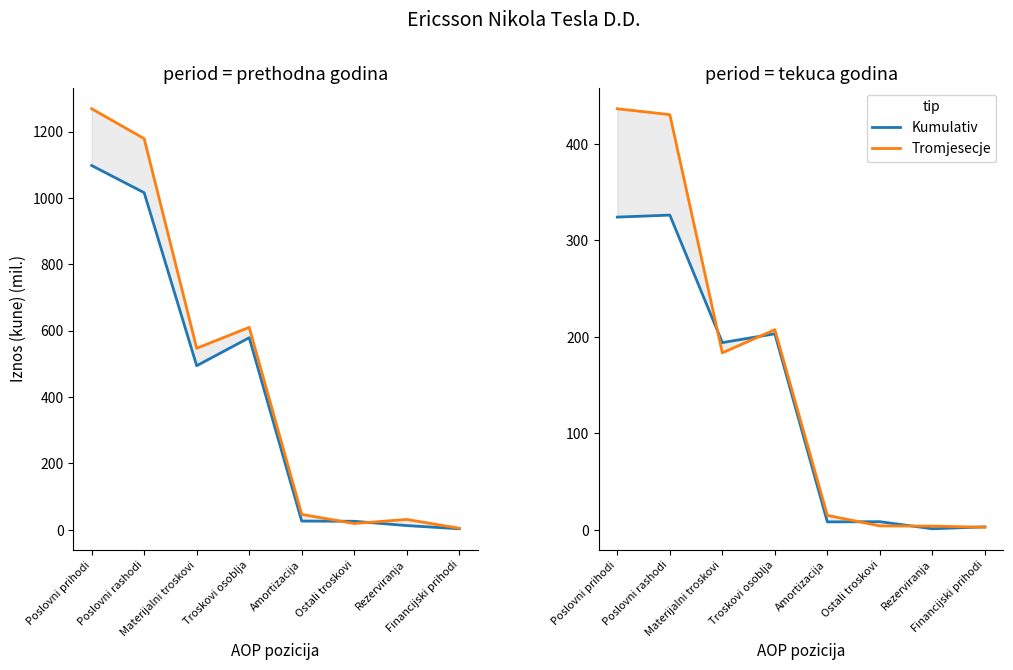

What is the label of the 3rd point from the left?

Materijalni troskovi